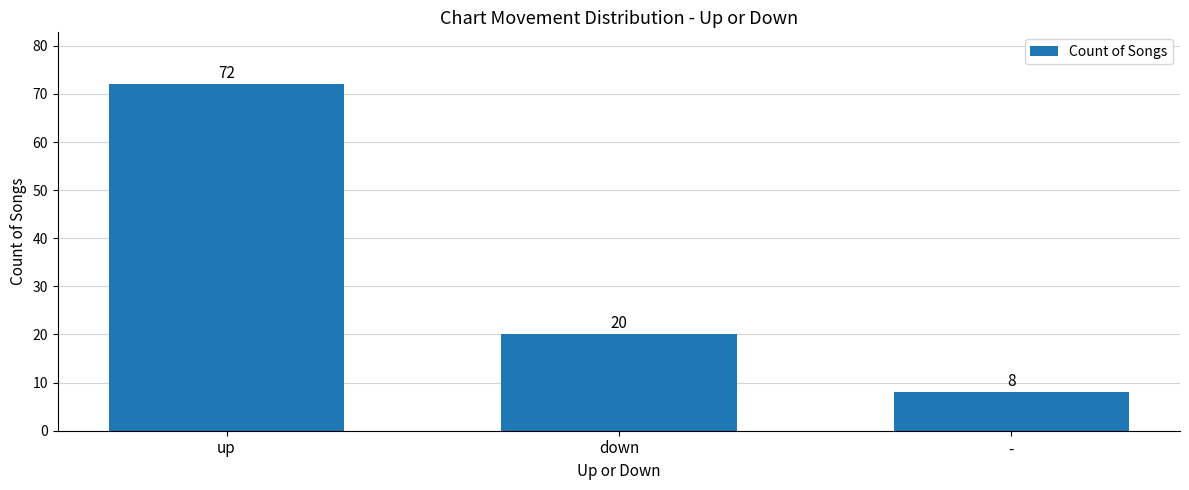

Are the bars horizontal?

No